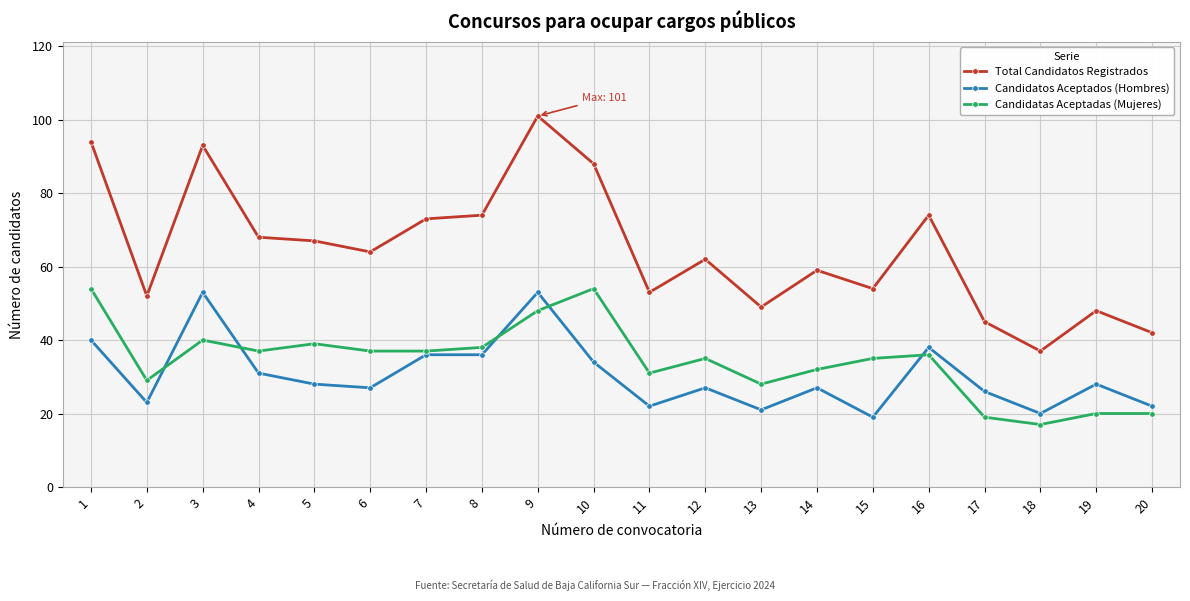

Which series has the widest spread of values?

Total Candidatos Registrados